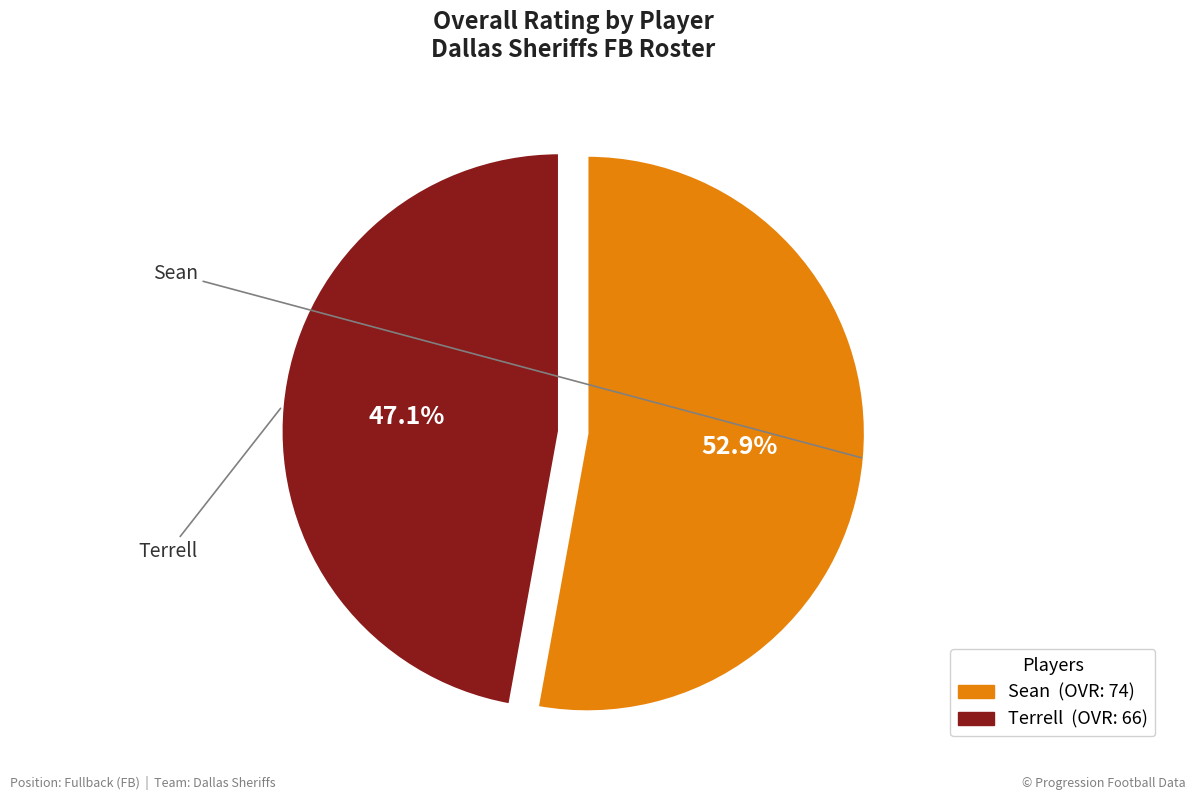

To the nearest percent, what percentage of the pie is Terrell?

47%